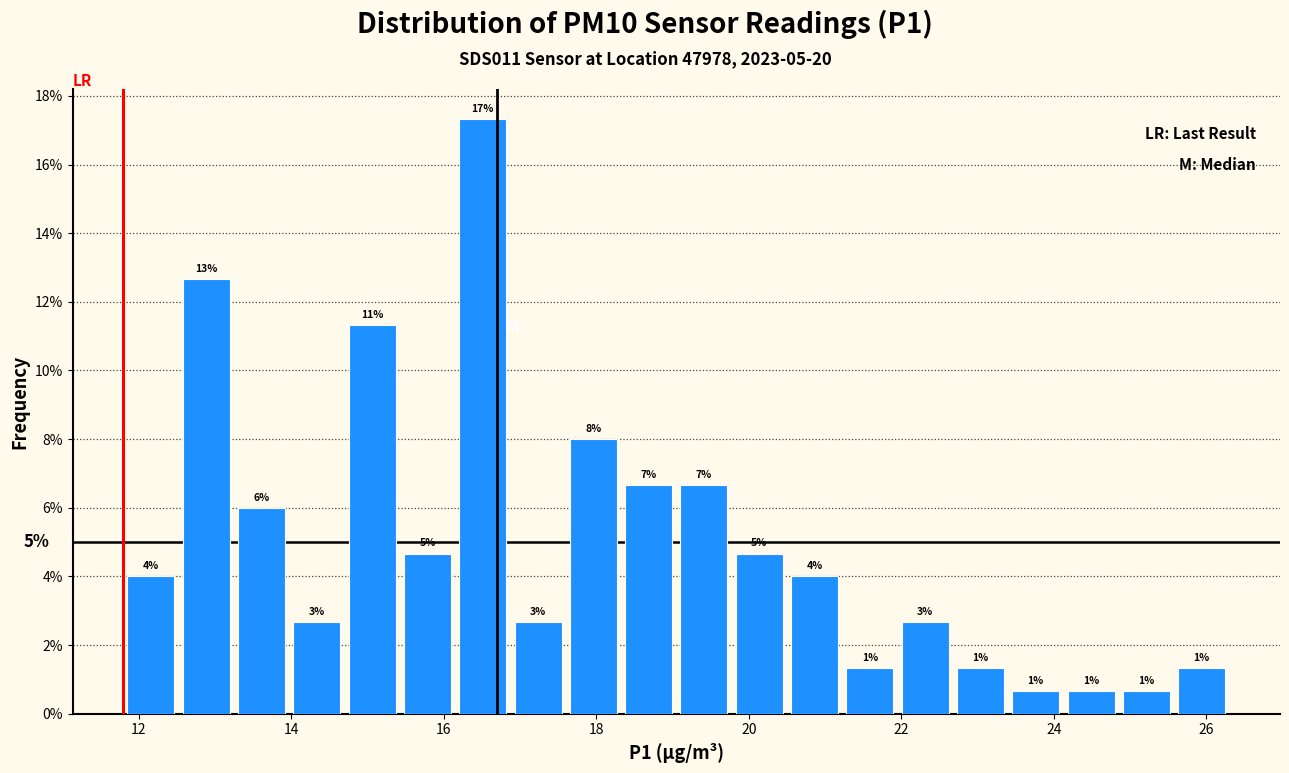

Read against the x-axis, roughly where is the centre of the tallest bar?

16.6